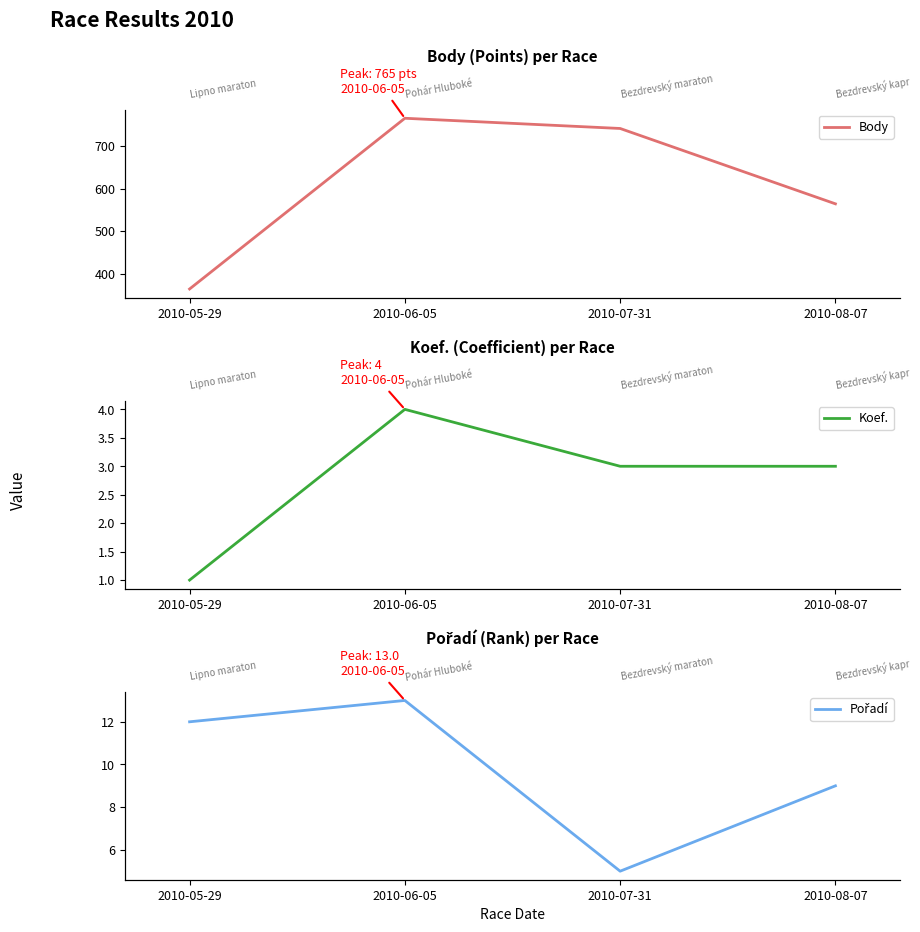

What is the minimum value shown in the chart?

1